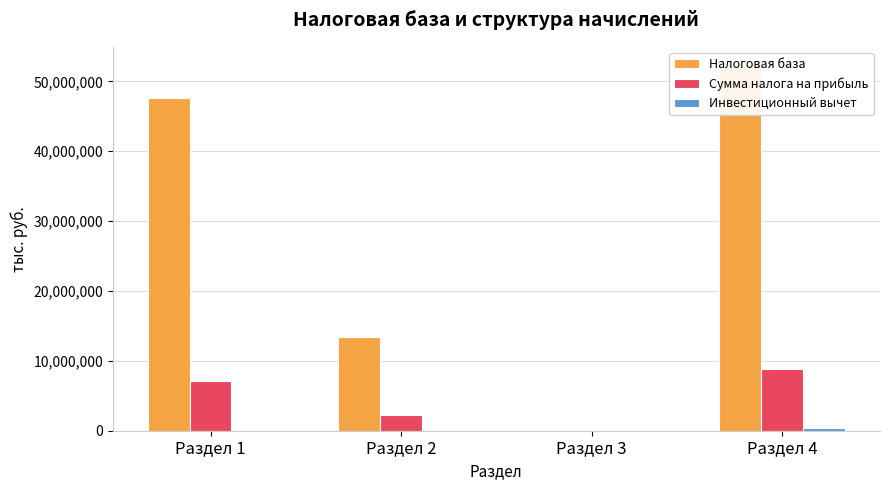

Is the value of Инвестиционный вычет at Раздел 1 greater than the value of Налоговая база at Раздел 3?

Yes